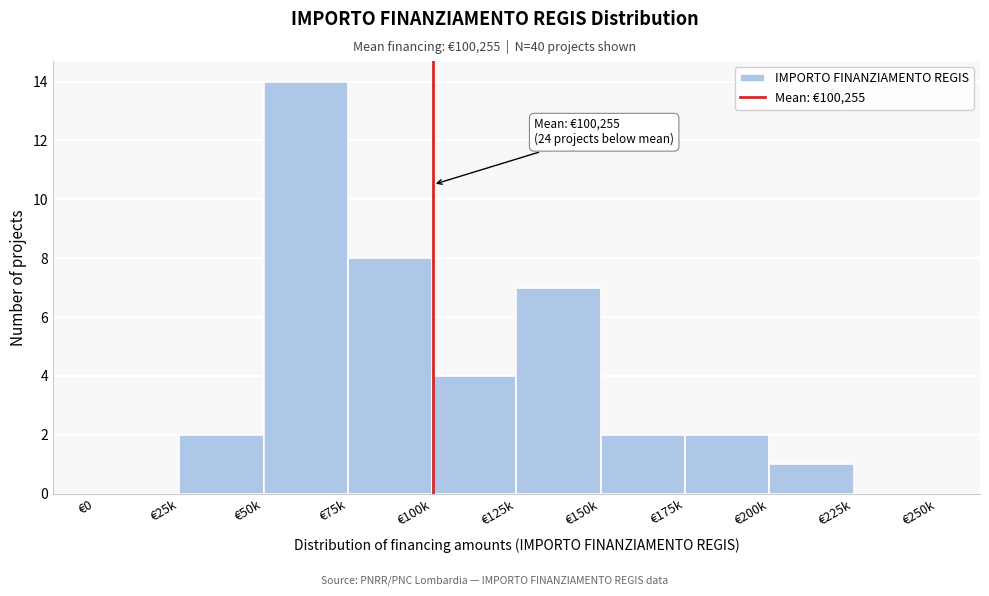

Reading left to right, what are all the values shown in this chart?

€0=0	€25k=2	€50k=14	€75k=8	€100k=4	€125k=7	€150k=2	€175k=2	€200k=1	€225k=0